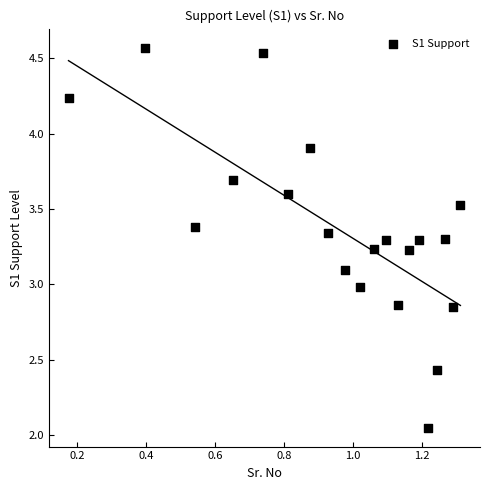

What is the range of X values (max minus min)?

1.1